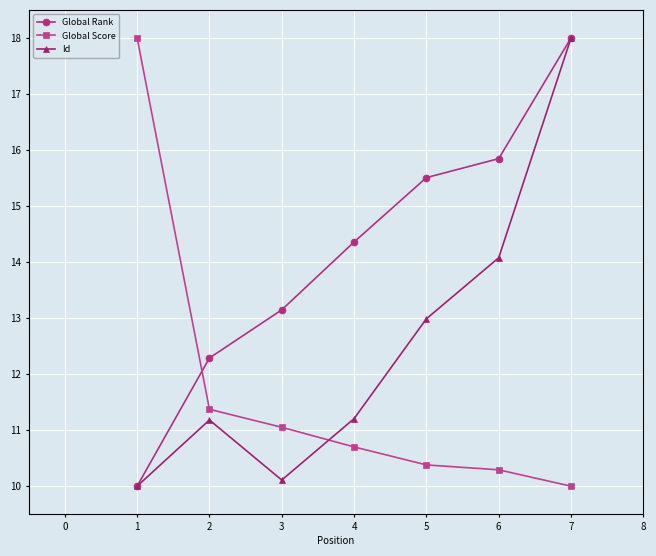

Is it true that Id equals 4.3 at 2?

False